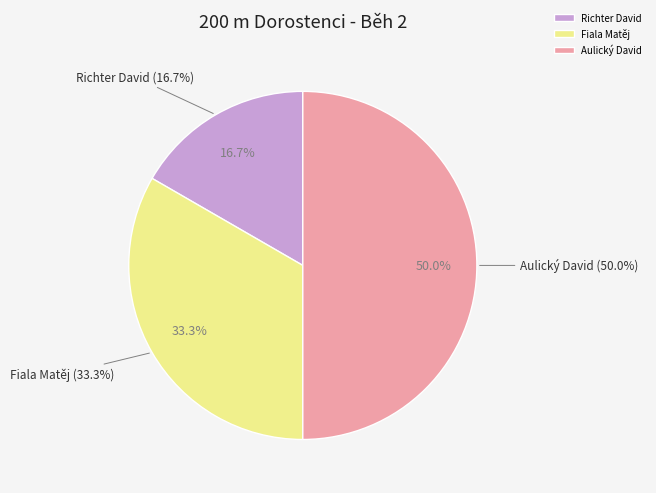

Does any single category account for the majority?

No